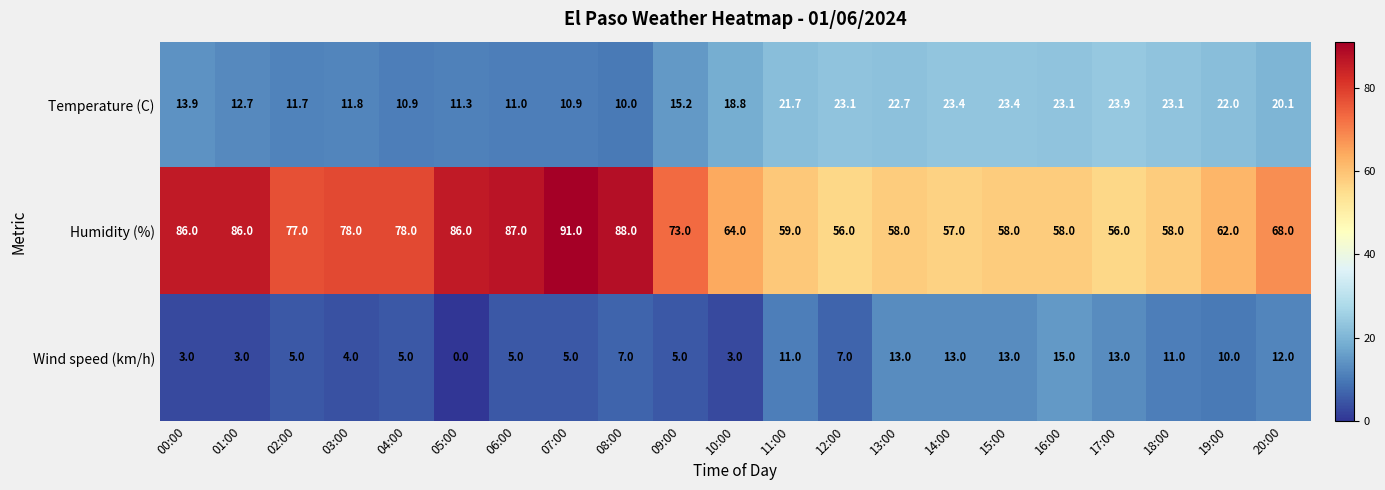

At which label is Humidity (%) closest to 73?

09:00